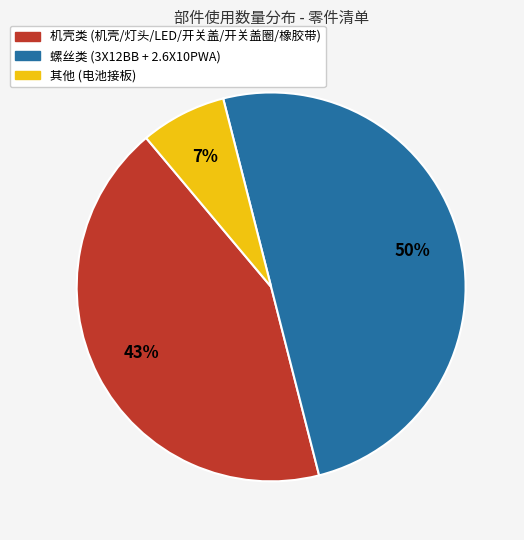

To the nearest percent, what is the average slice percentage?

33%